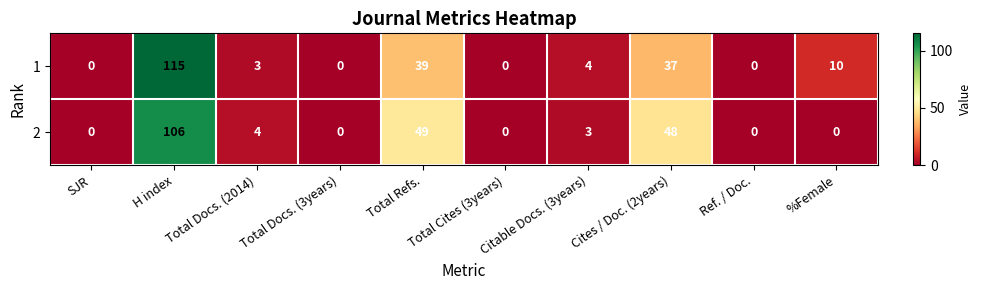

At which category is the sum across all series the highest?

H index